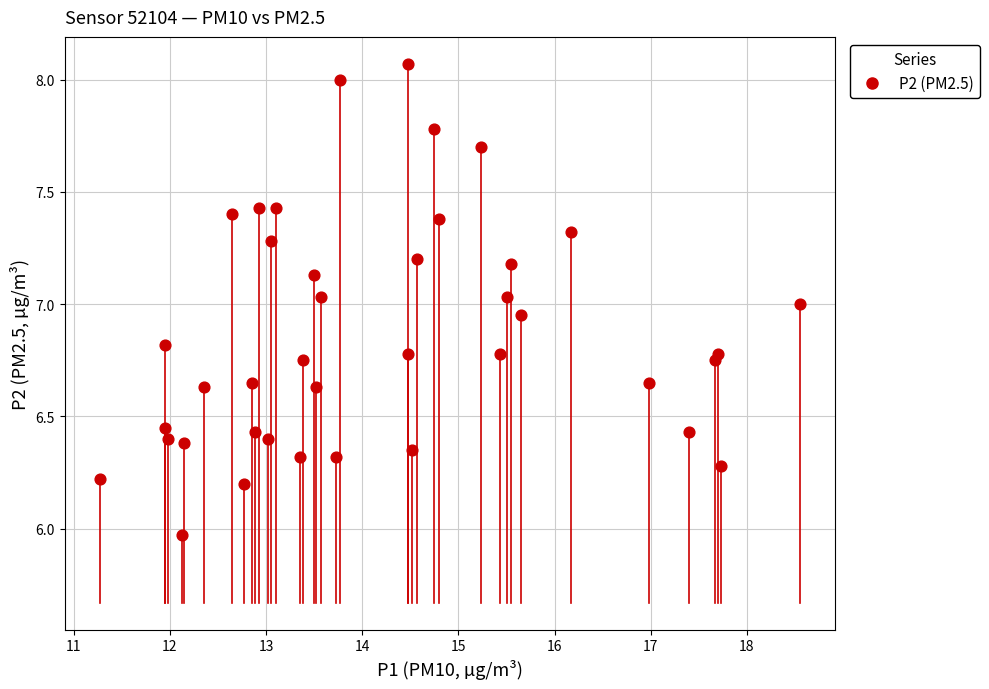

What is the range of X values (max minus min)?

7.3